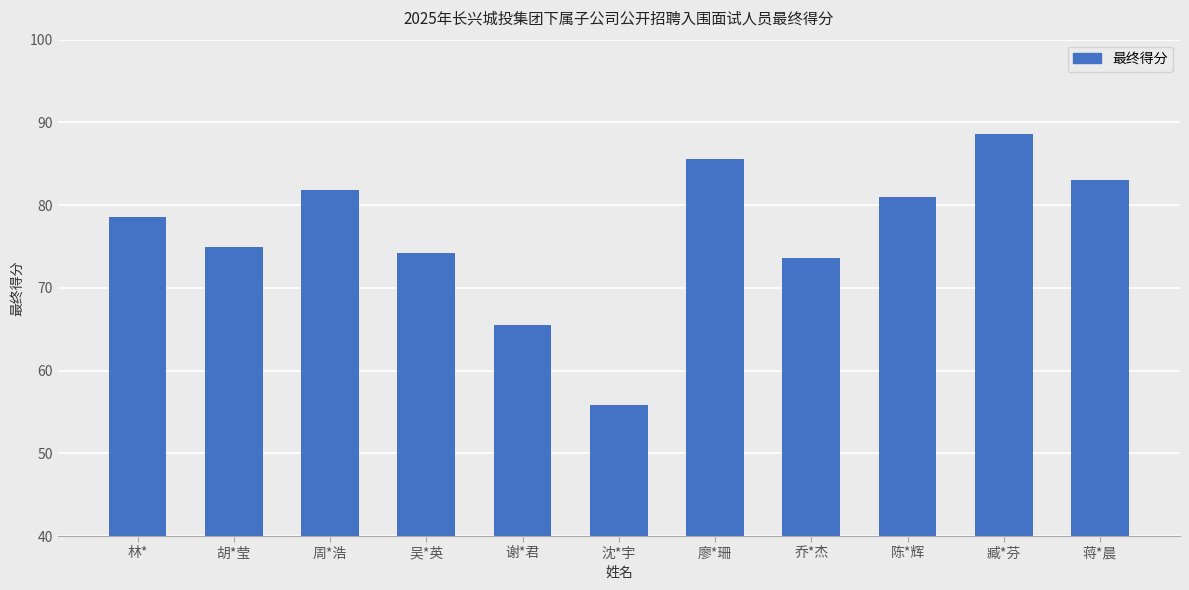

What is the sum of all values?

842.7